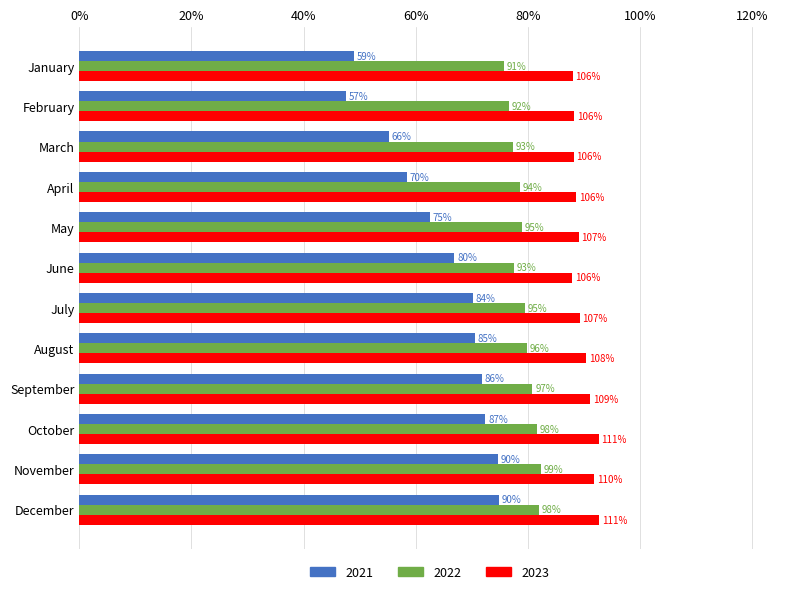

Reading left to right, list all the values displayed in this chart.

2021: 0.5	0.5	0.6	0.6	0.6	0.7	0.7	0.7	0.7	0.7	0.7	0.7
2022: 0.8	0.8	0.8	0.8	0.8	0.8	0.8	0.8	0.8	0.8	0.8	0.8
2023: 0.9	0.9	0.9	0.9	0.9	0.9	0.9	0.9	0.9	0.9	0.9	0.9